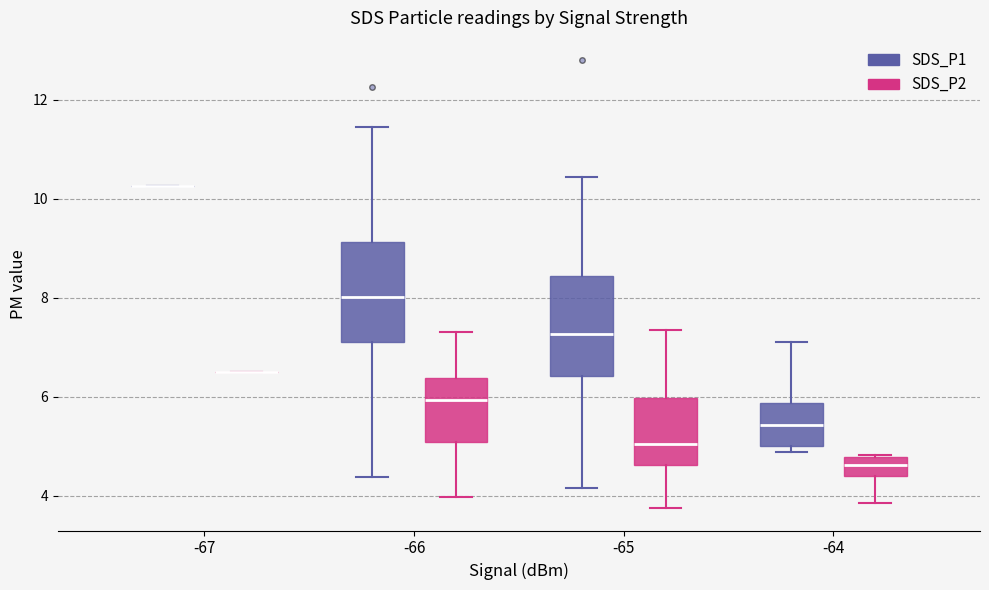

Where is the lower edge of the box for -65 (SDS_P1) on the y-axis? The values are not printed on the chart, so give them approximately, as read against the axis.

6.4